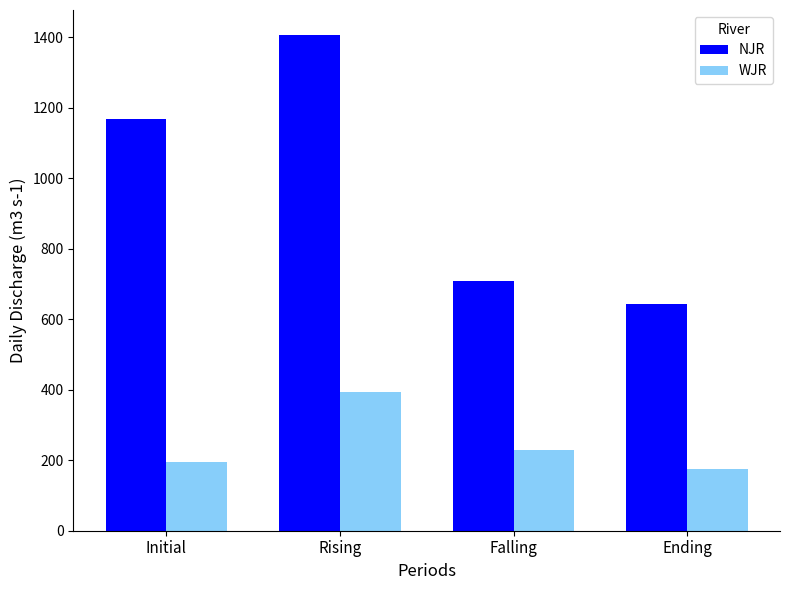

What position from the left is Initial?

1